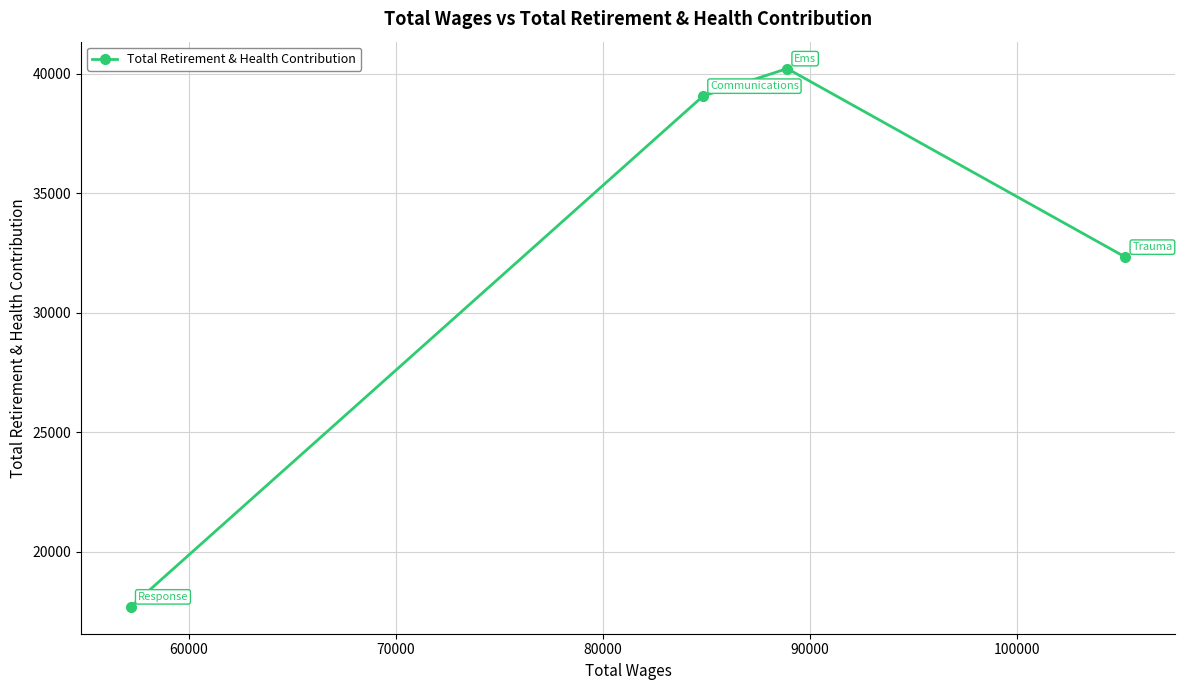

How many points are higher than both their immediate neighbors (excluding endpoints)?

1